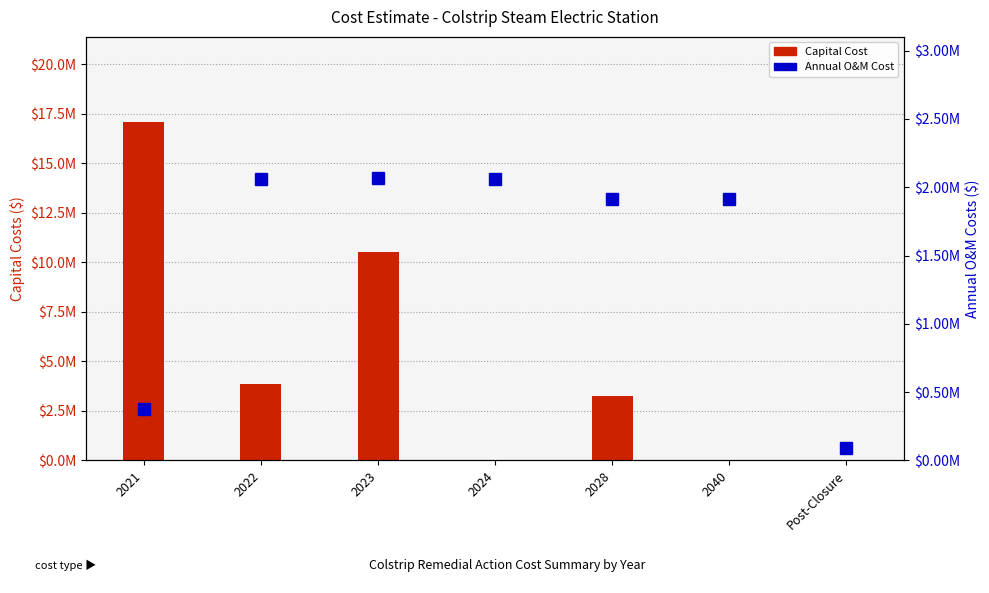

True or false: Capital Cost has a value of 0 at 2024.

True